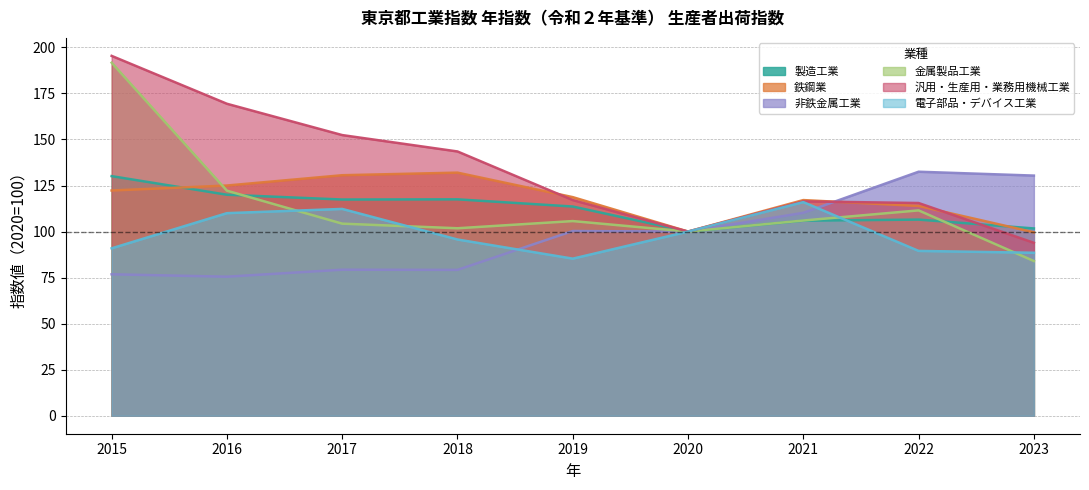

How many data points in 金属製品工業 are above 105?

5